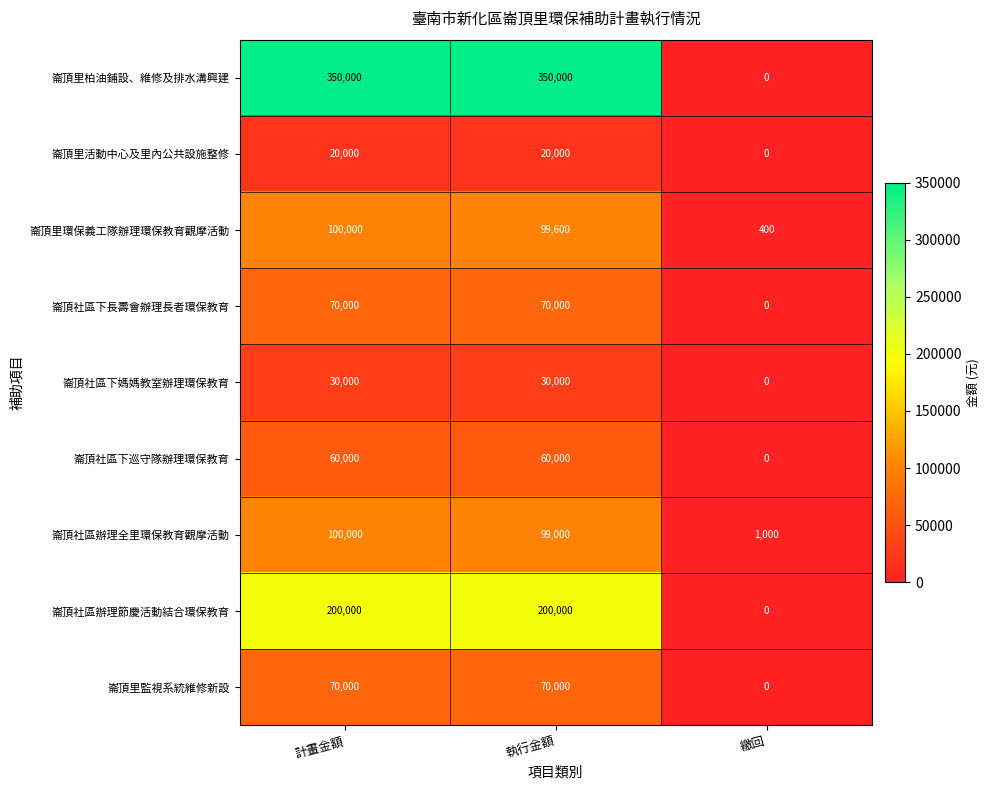

What is the difference between the 崙頂社區辦理全里環保教育觀摩活動 values at 執行金額 and 計畫金額?

1000